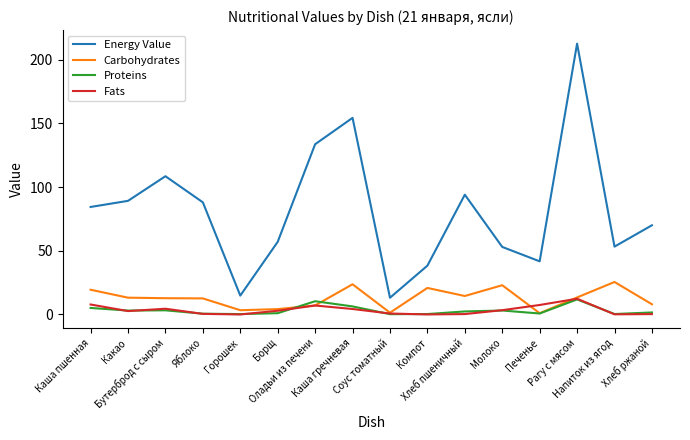

What is the sum of the Proteins values at Каша пшенная and Каша гречневая?

11.4